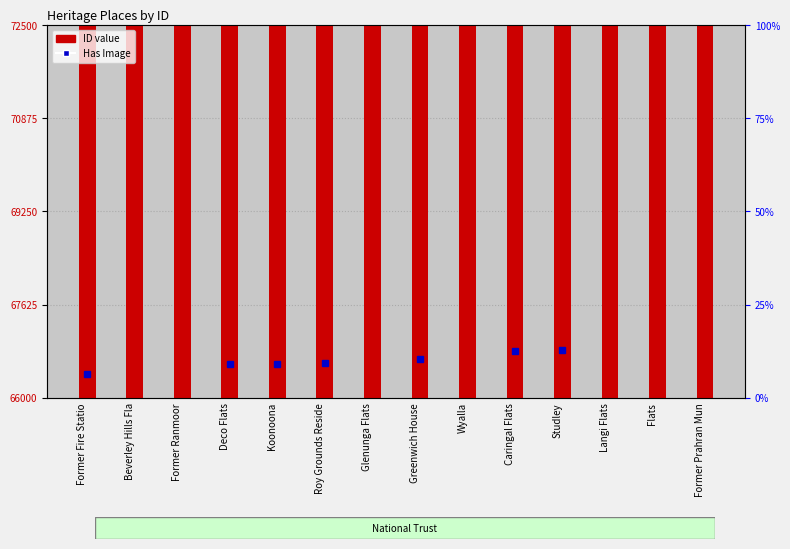

Reading left to right, what are all the values shown in this chart?

Former Fire Statio=66412	Beverley Hills Fla=66531	Former Ranmoor=66565	Deco Flats=66589	Koonoona=66591	Roy Grounds Reside=66605	Glenunga Flats=66667	Greenwich House=66672	Wyalla=66731	Caringal Flats=66814	Studley=66834	Langi Flats=66840	Flats=66852	Former Prahran Mun=71915